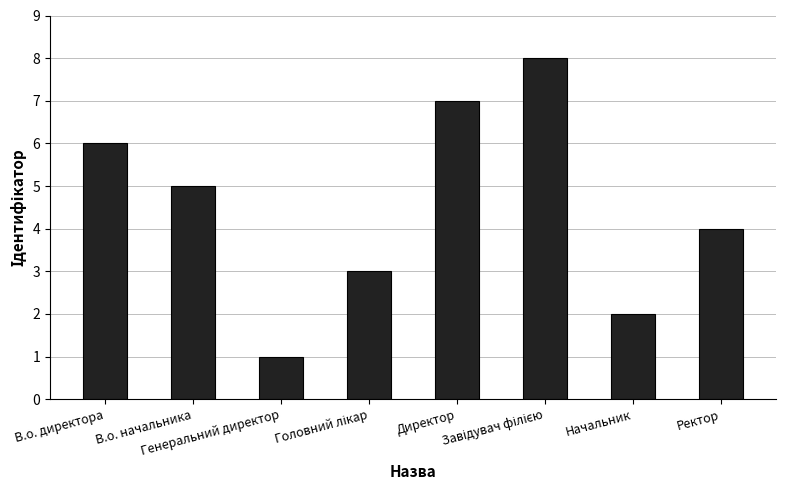

What is the greatest value displayed?

8